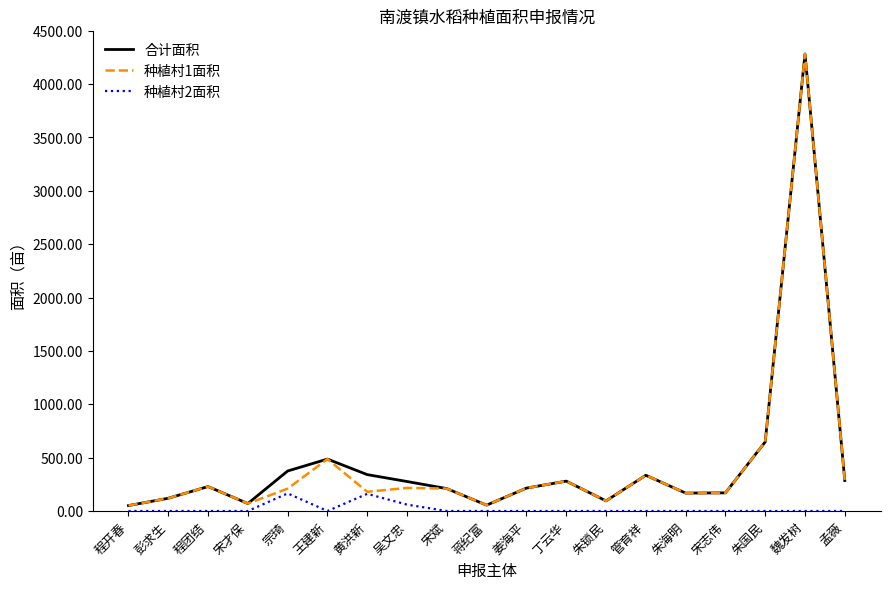

The value of 种植村1面积 at 王建新 is 486.6. True or false?

True